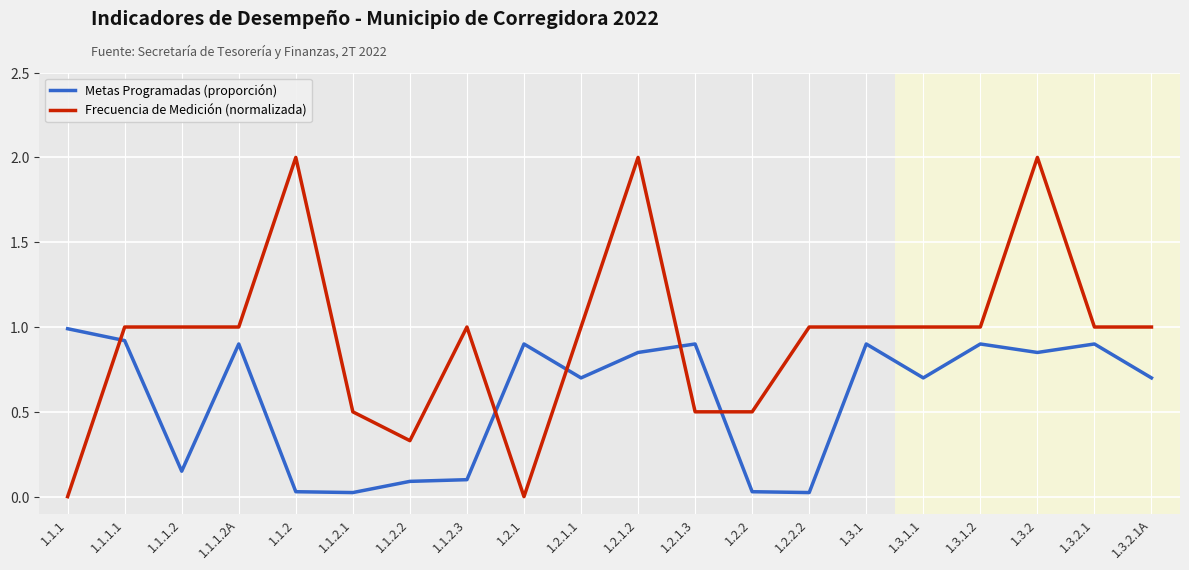

What is the total value across all series at 1.2.2.2?

1.0